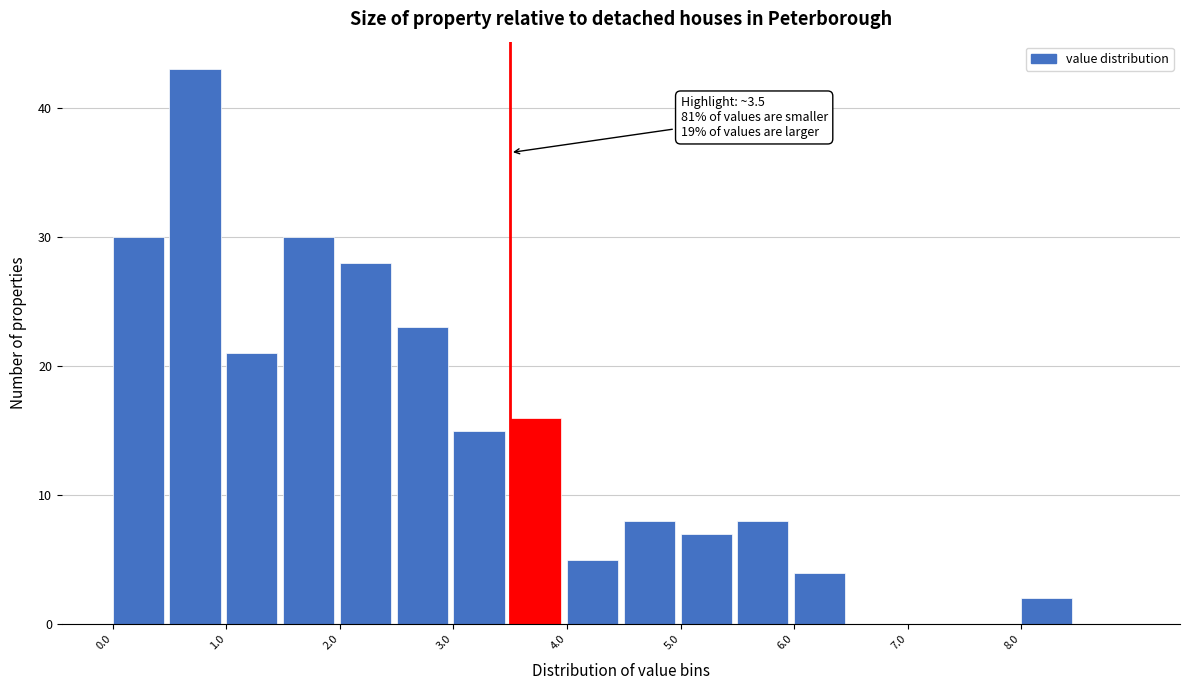

Which range on the x-axis has the tallest bar?

0.5 to 1.0